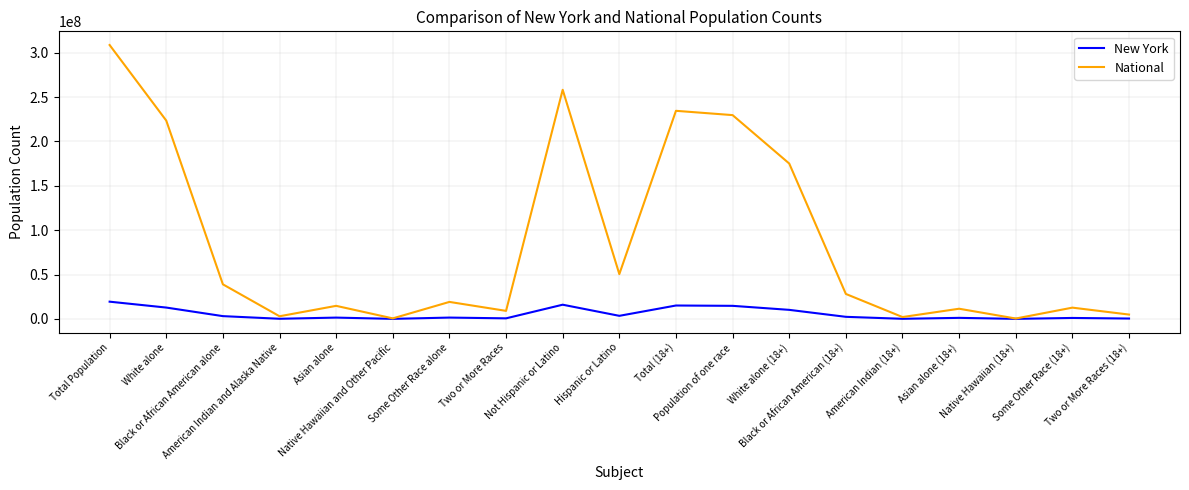

What is the maximum value for New York?

19378102